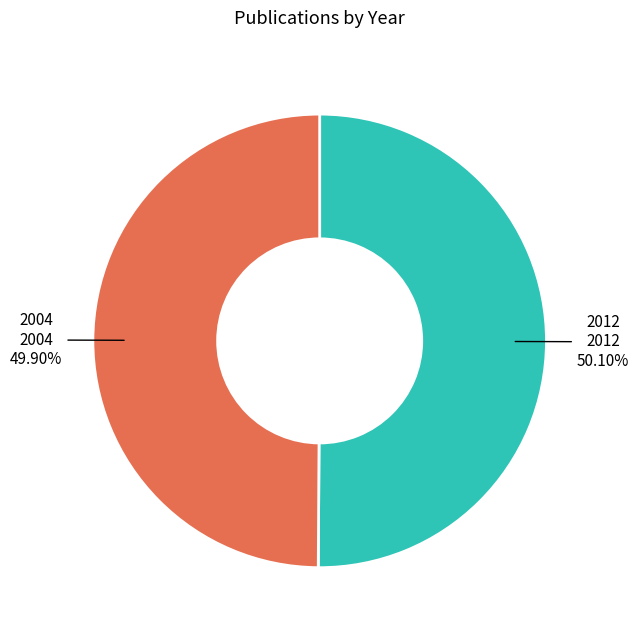

Does any single category account for the majority?

Yes